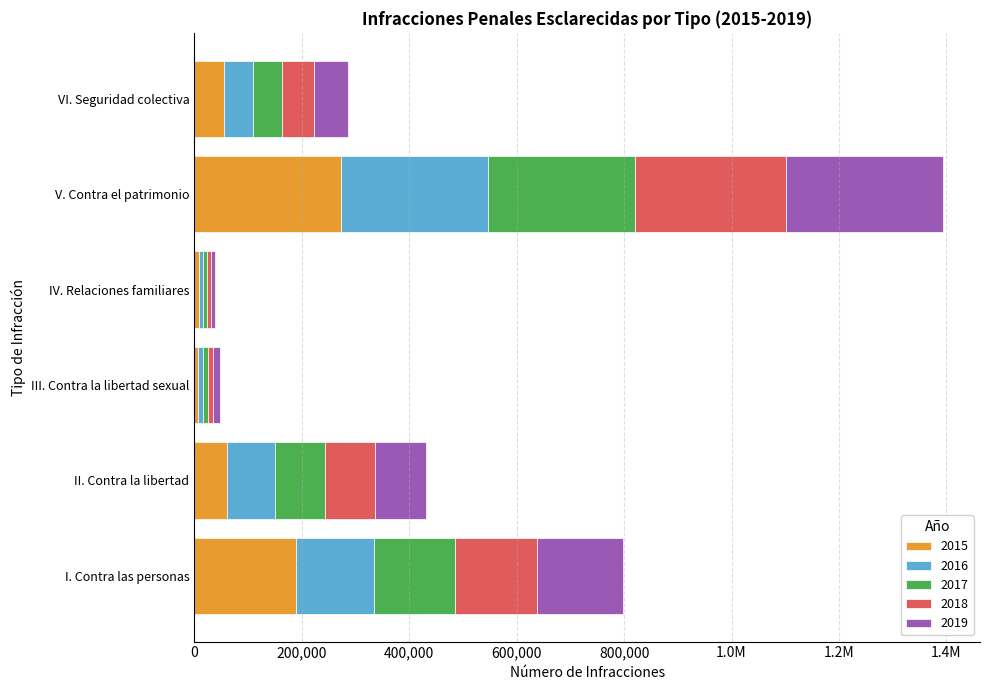

The 2016 series shows 89305 at II. Contra la libertad. True or false?

True